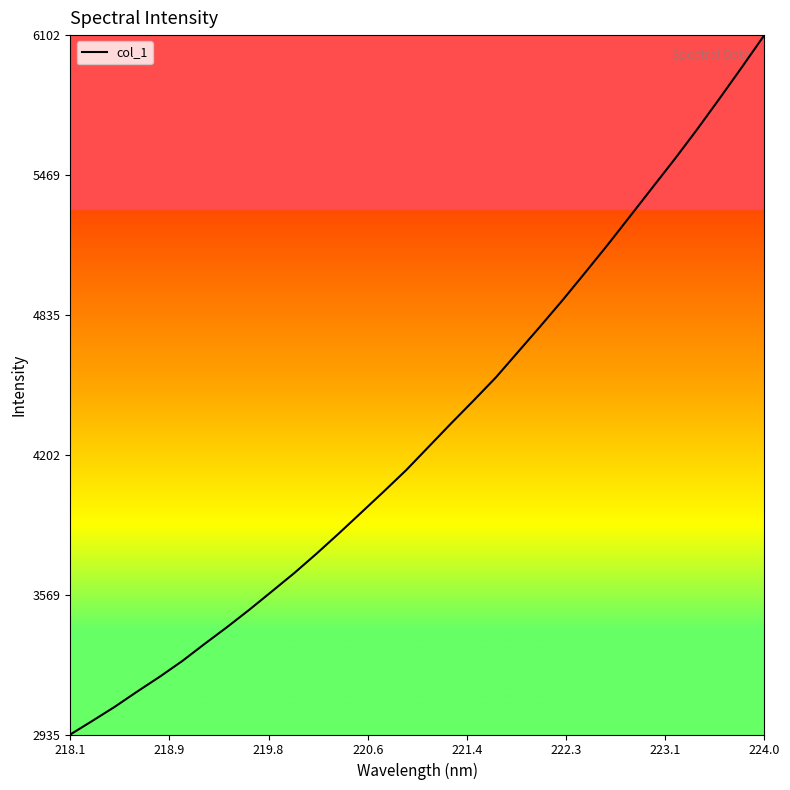

What is the minimum value shown in the chart?

2935.9